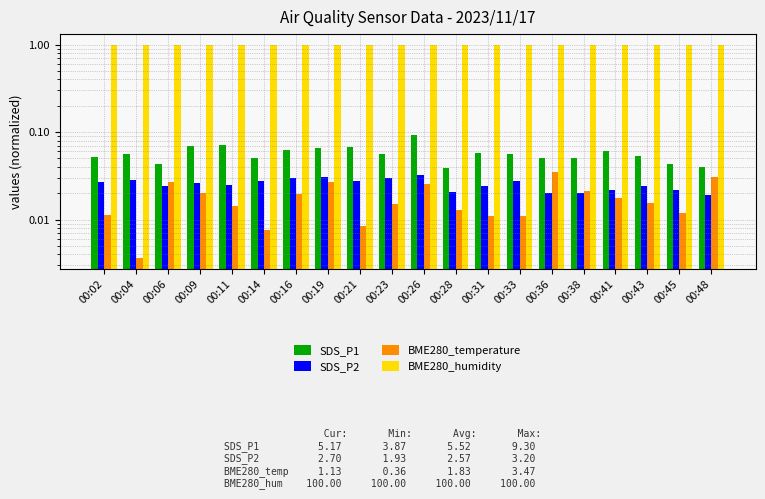

At which category is the sum across all series the highest?

00:26